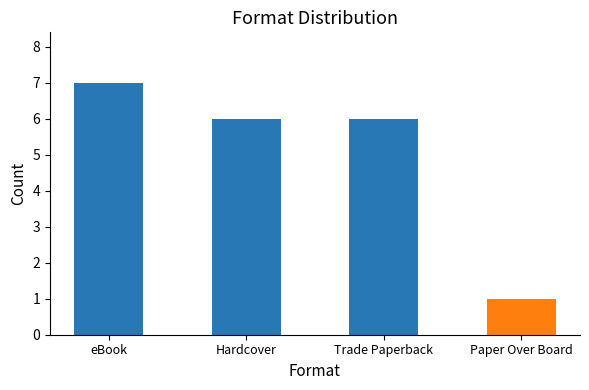

What is the label of the 2nd bar from the right?

Trade Paperback